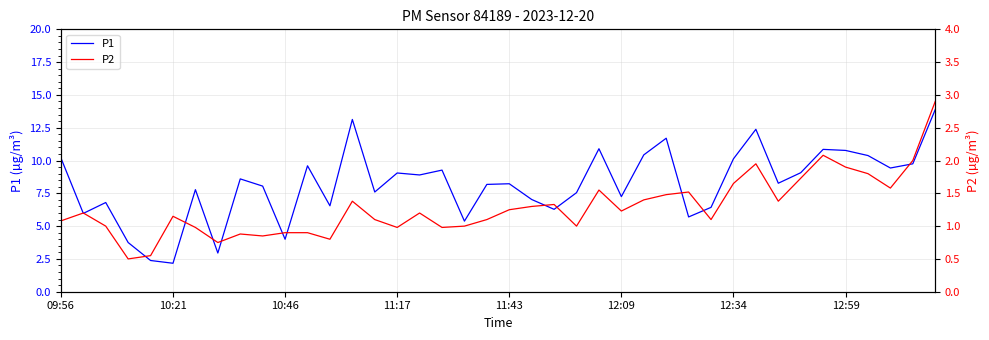

The P1 series shows 10.8 at 12:59. True or false?

True